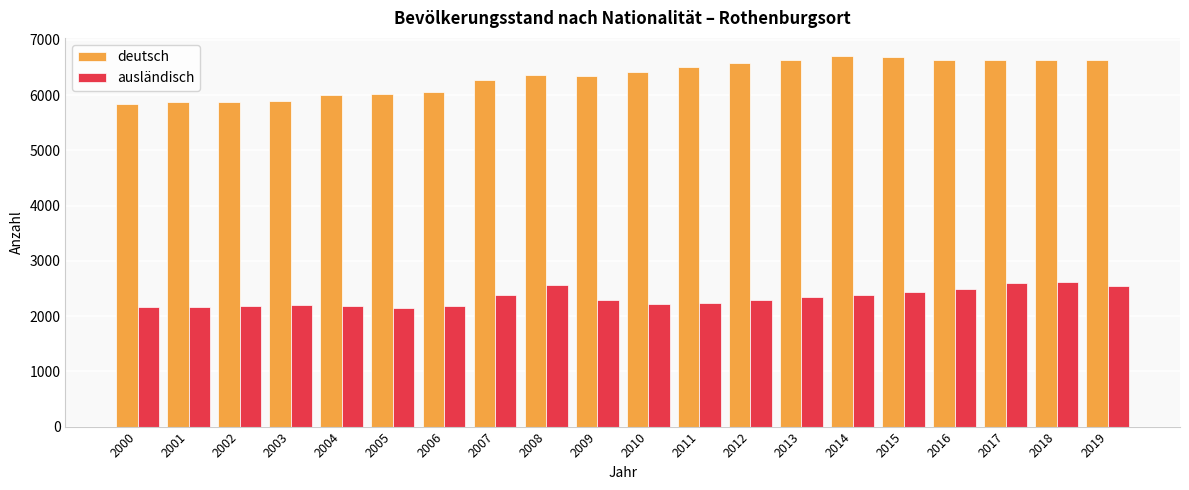

What is the highest value of the ausländisch series?

2623